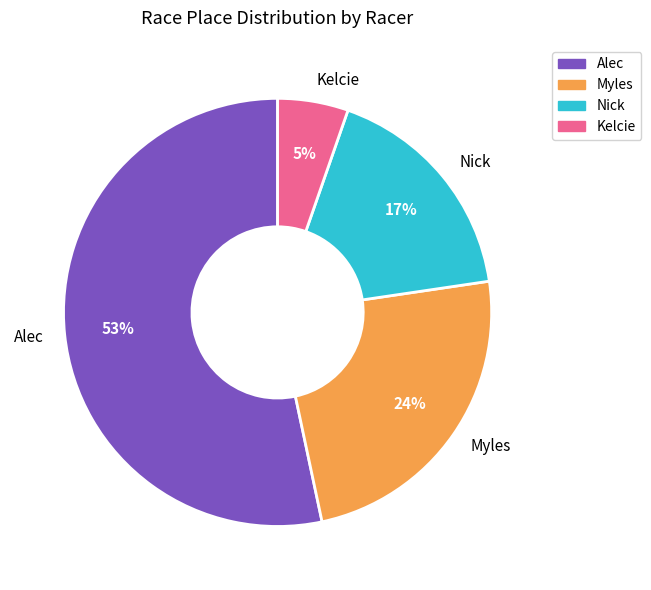

Is Alec the majority of the pie?

Yes